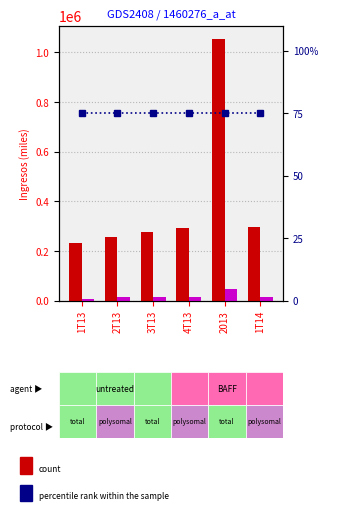

At which label does percentile rank within the sample reach its minimum?

1T13